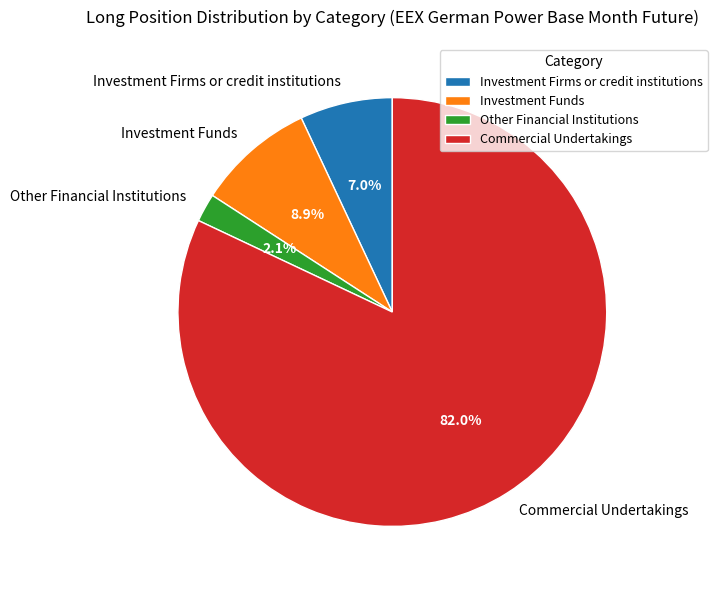

Is it true that Other Financial Institutions is 2% of the pie?

True